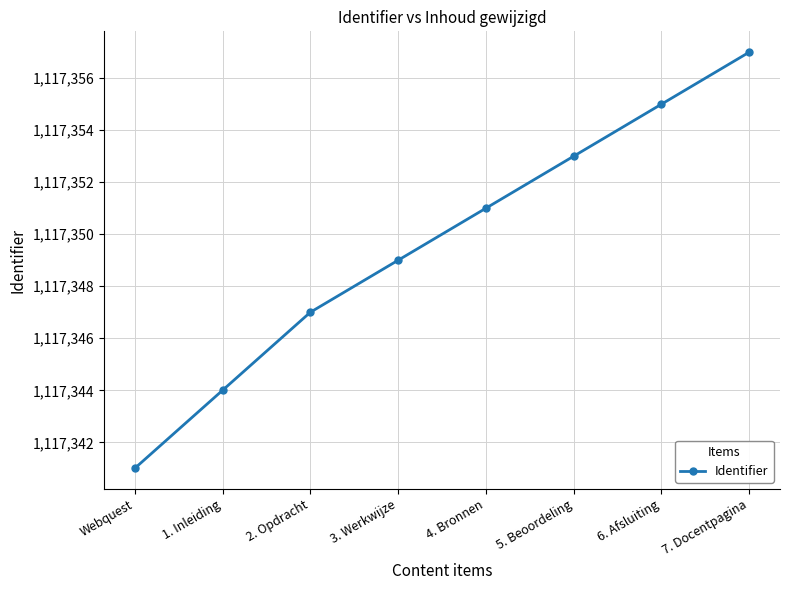

Reading left to right, extract all data points from this chart.

1117341	1117344	1117347	1117349	1117351	1117353	1117355	1117357